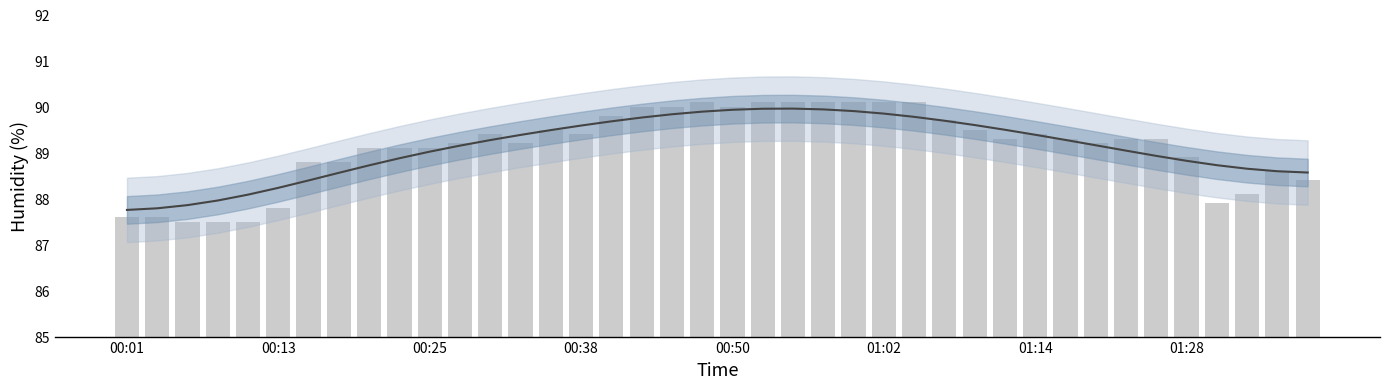

What is the sum of the Humidity values at 17 and 16?

179.8